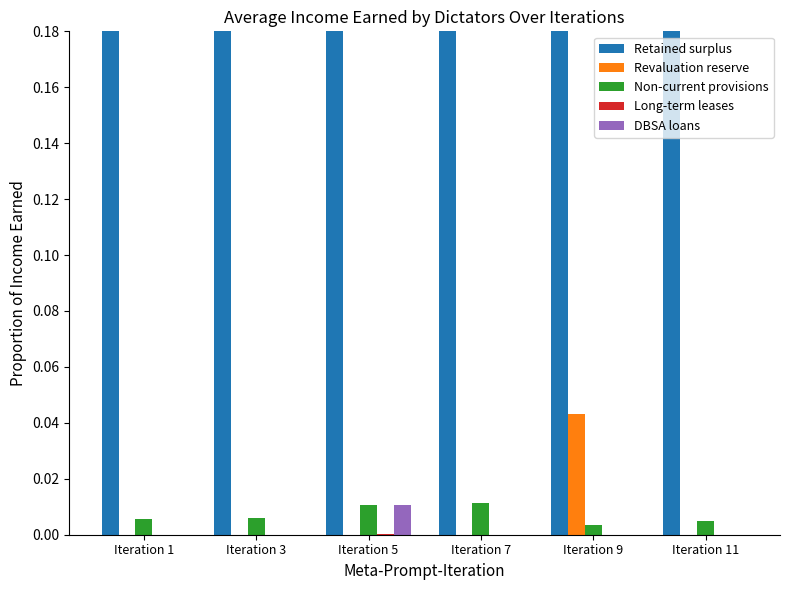

How many values in DBSA loans are above zero?

2